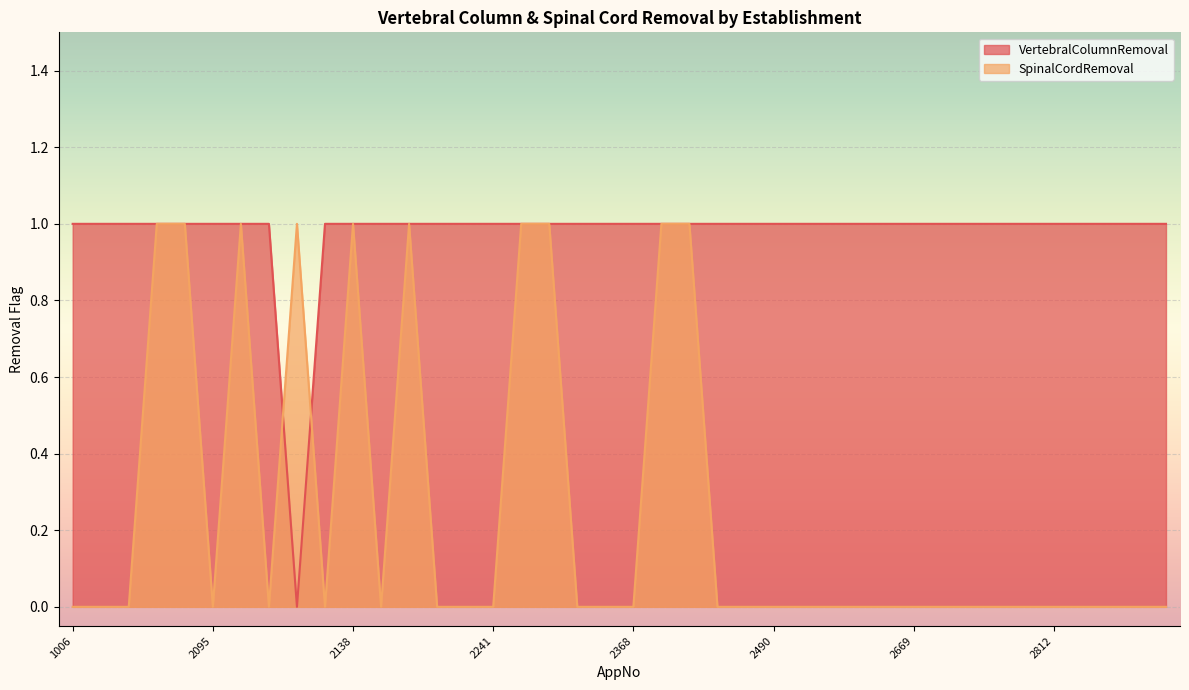

How many lines are shown in the chart?

2